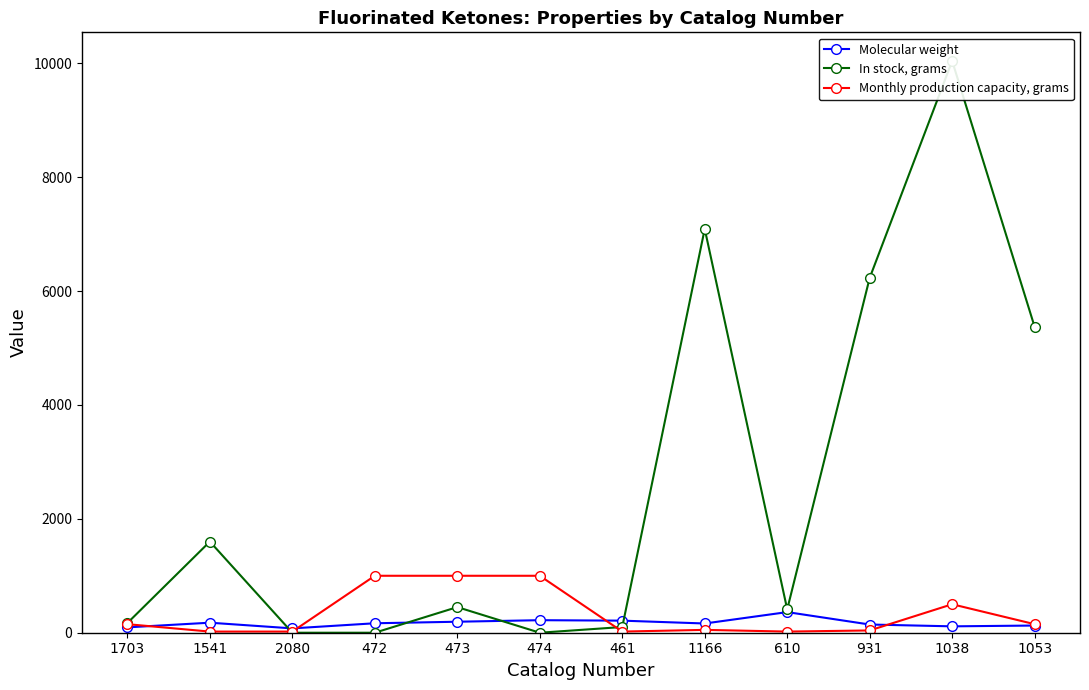

True or false: Monthly production capacity, grams has a value of 253.5 at 473.

False